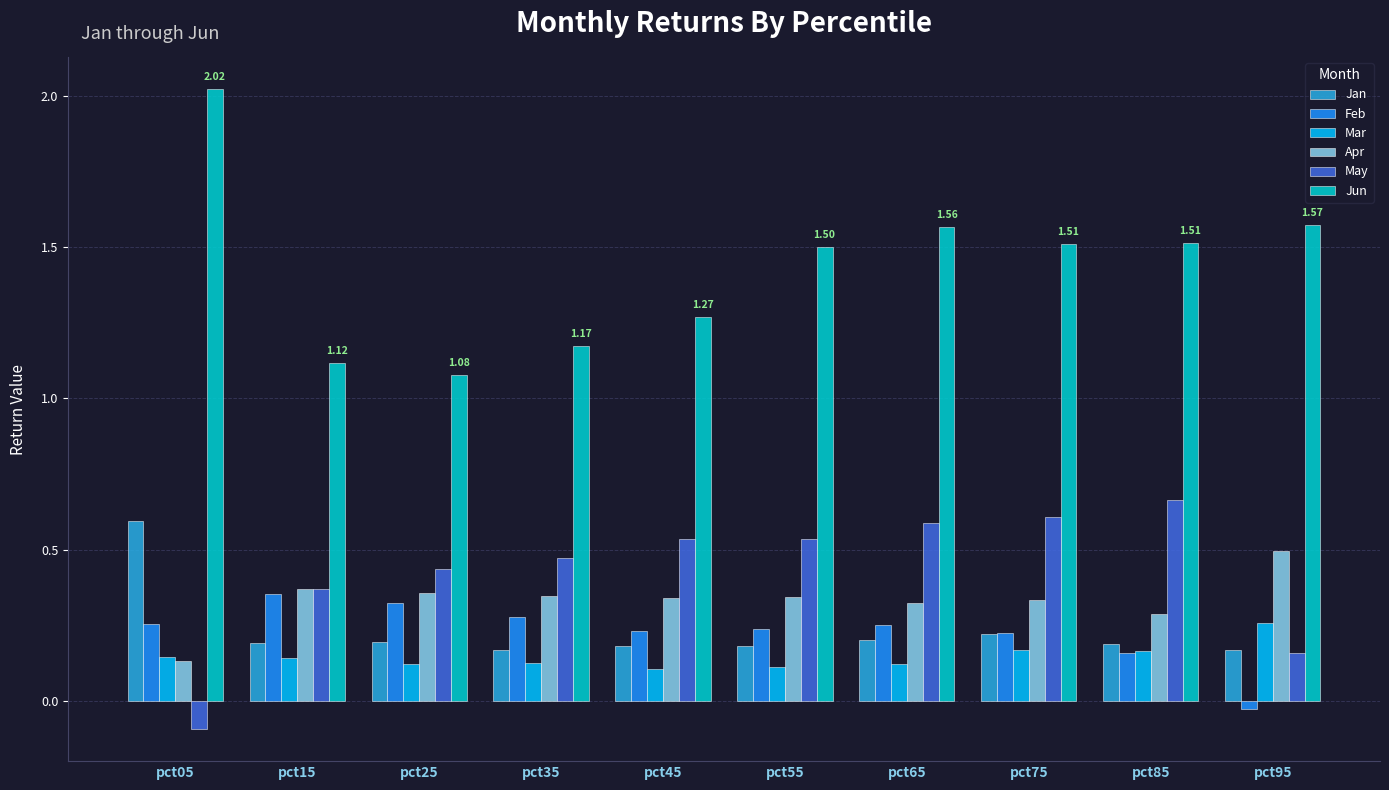

What is the difference between the highest and lowest values at pct35?

1.0